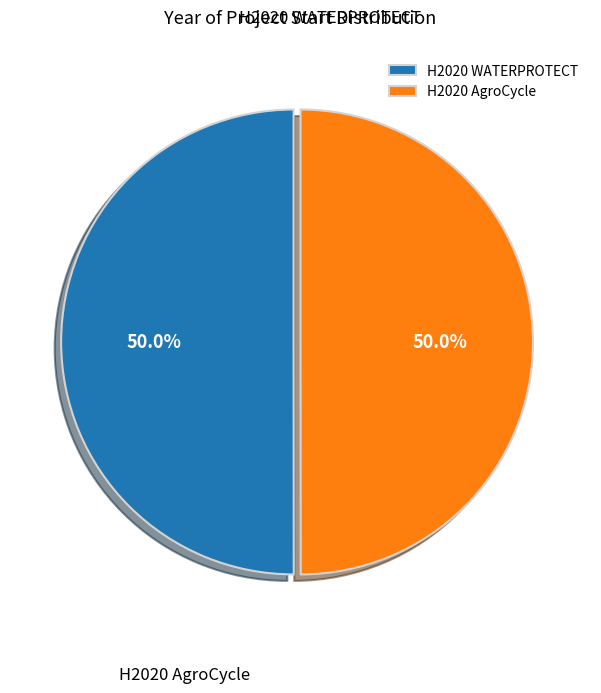

The H2020 WATERPROTECT slice represents 50% of the pie. True or false?

True